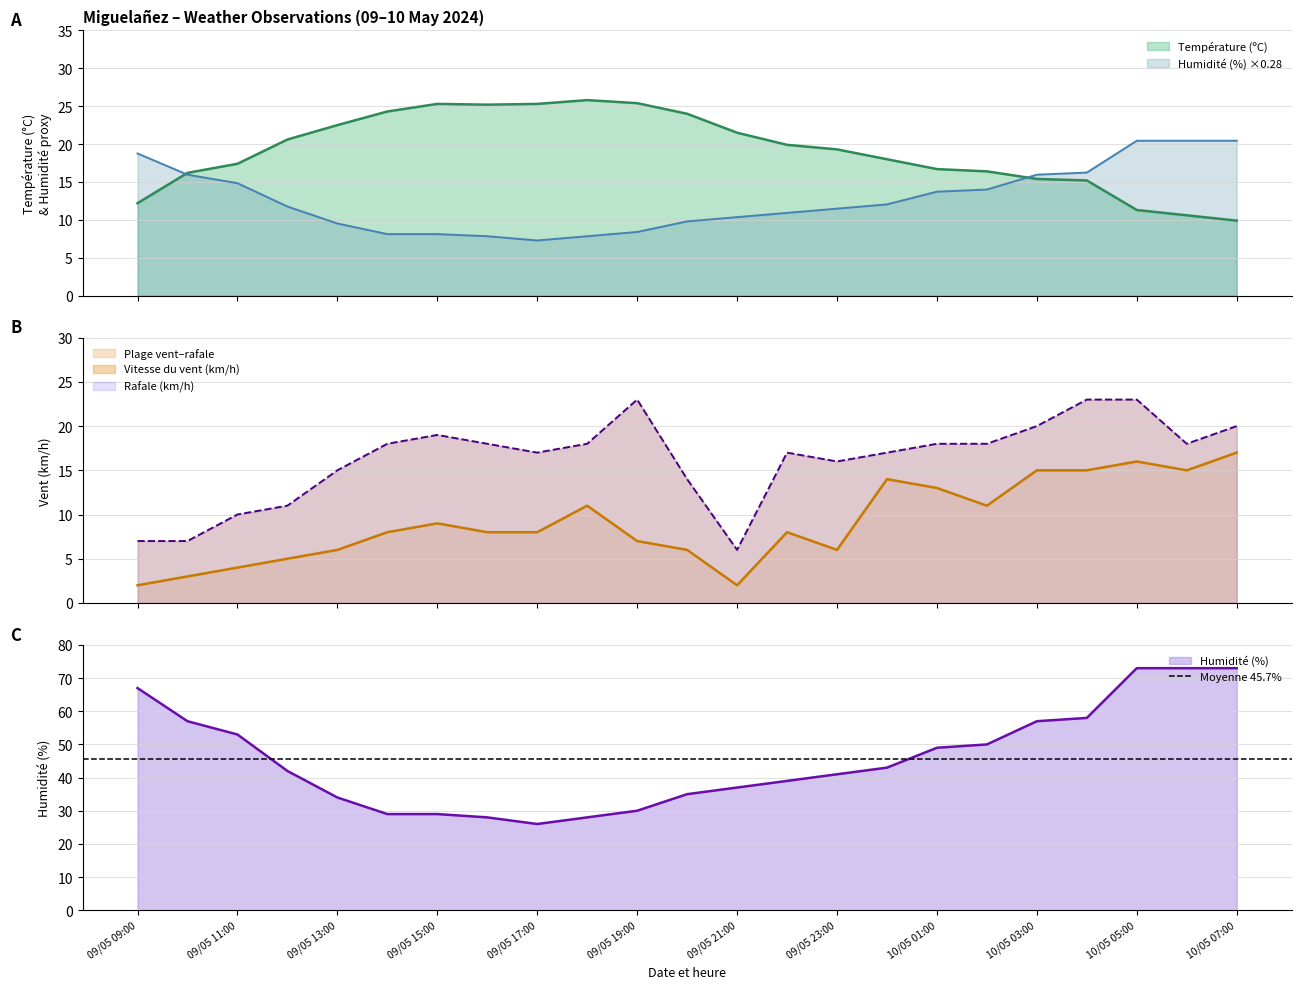

The value of Vitesse du vent (km/h) at 09/05 13:00 is 4.2. True or false?

False